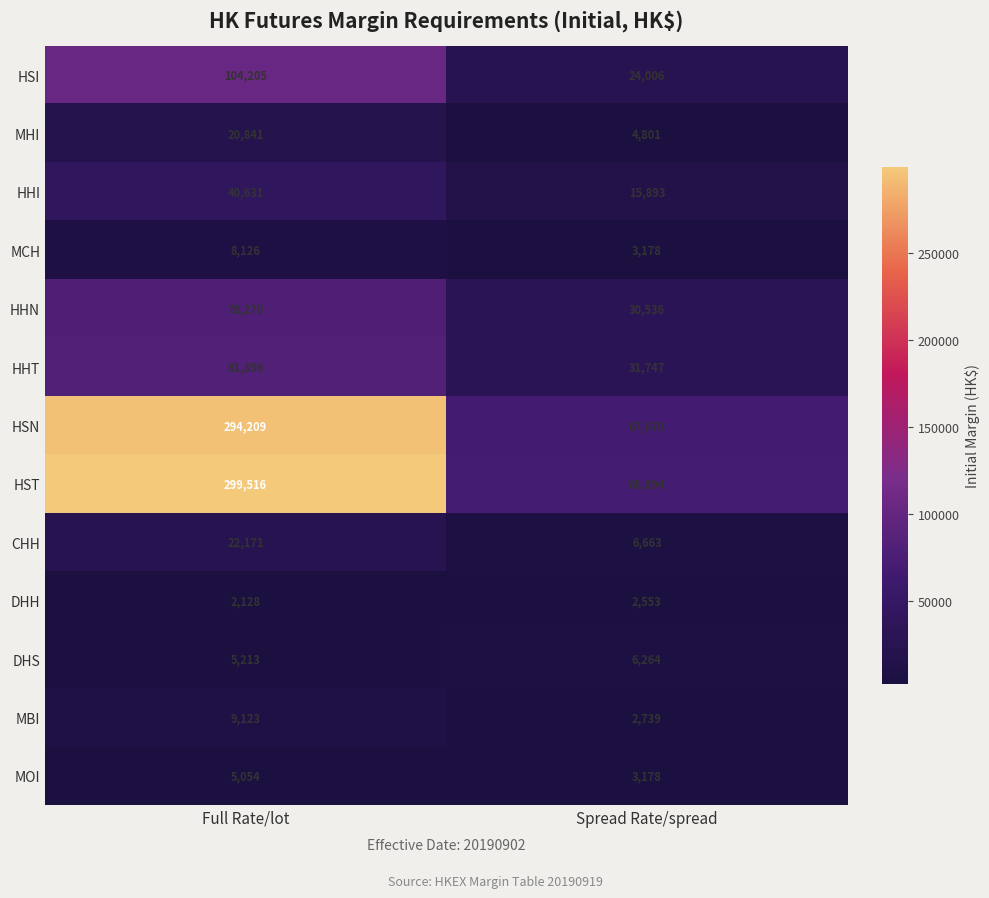

How many series are shown in this chart?

13